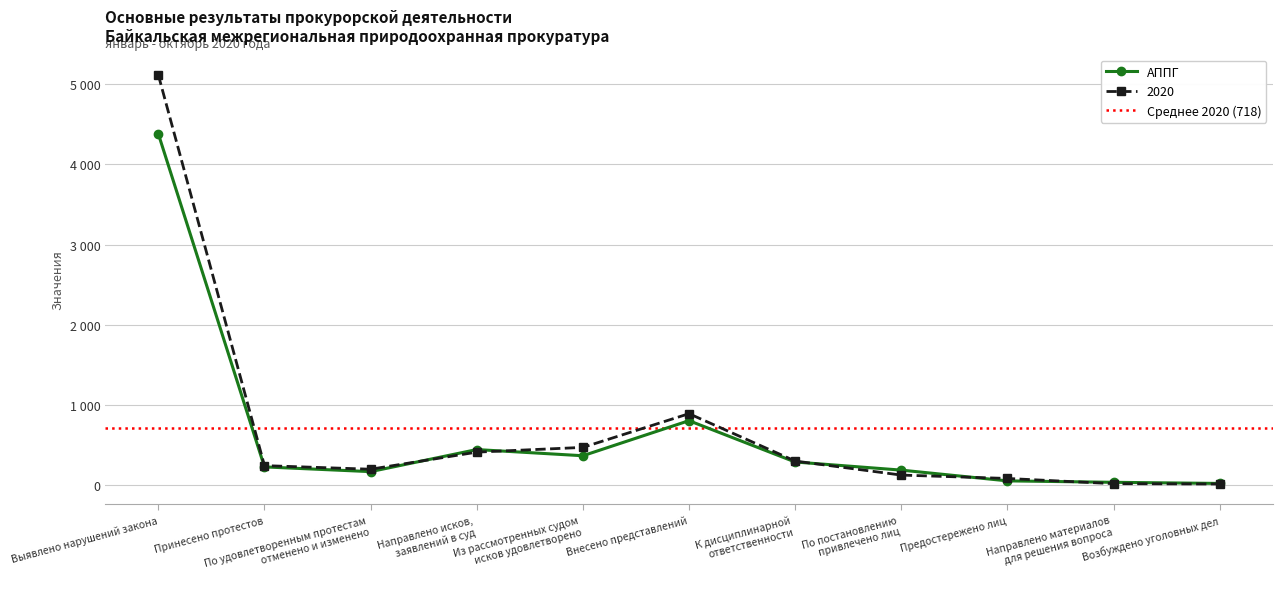

At how many categories does at least one series exceed 2487?

1